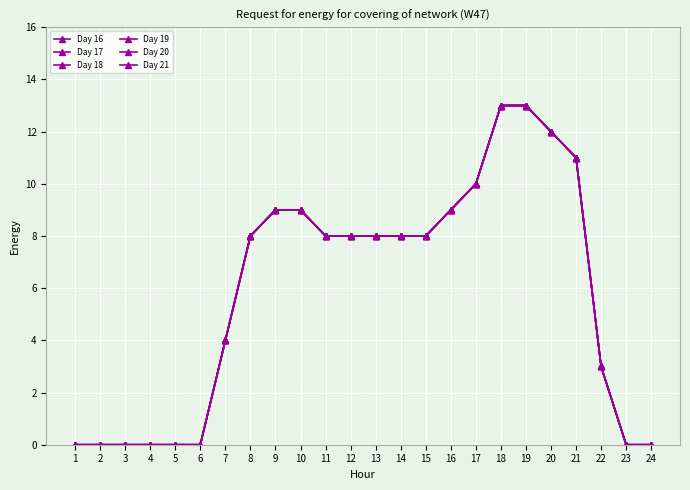

Is it true that Day 19 equals 13 at 19?

True